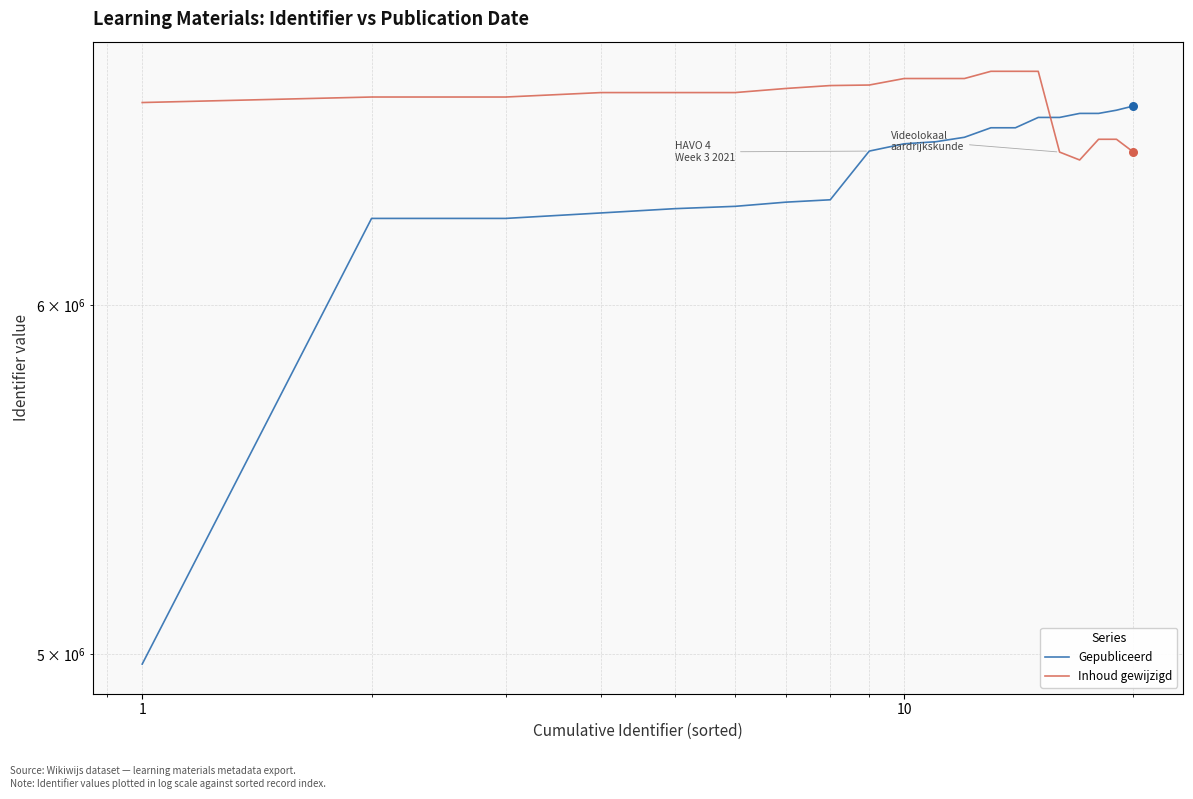

Is the value of Inhoud gewijzigd at 0 greater than the value of Gepubliceerd at 14?

Yes